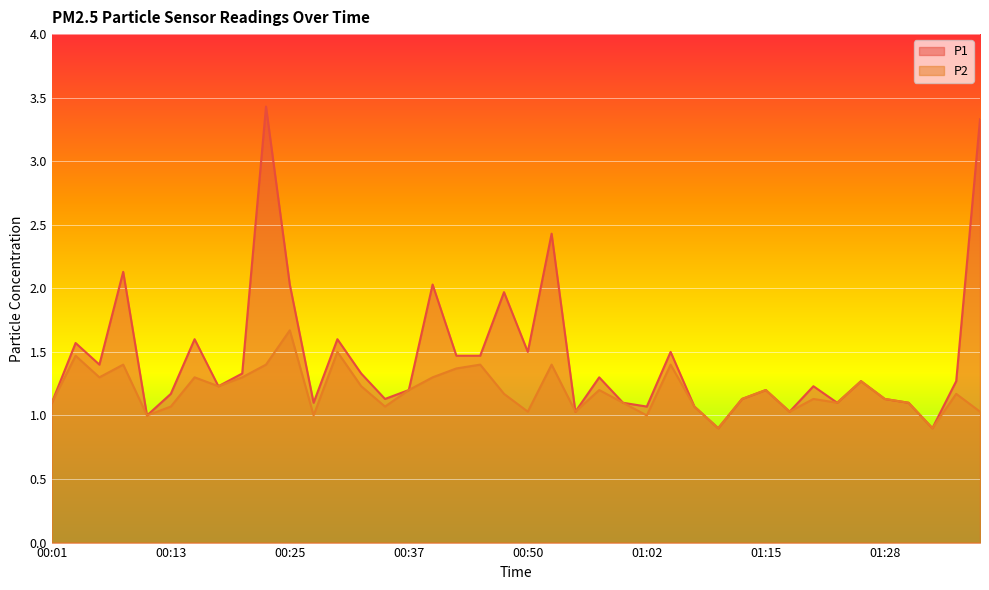

At which label does P2 first exceed 1?

00:01